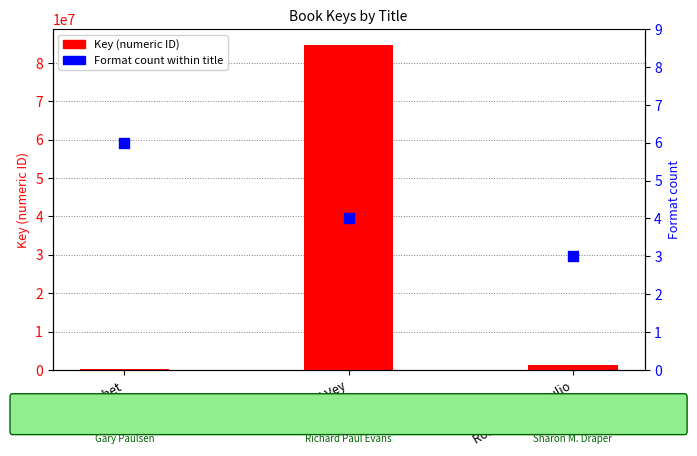

Is the value of Format count at Michael Vey greater than the value of Key (numeric ID) at Hatchet?

No